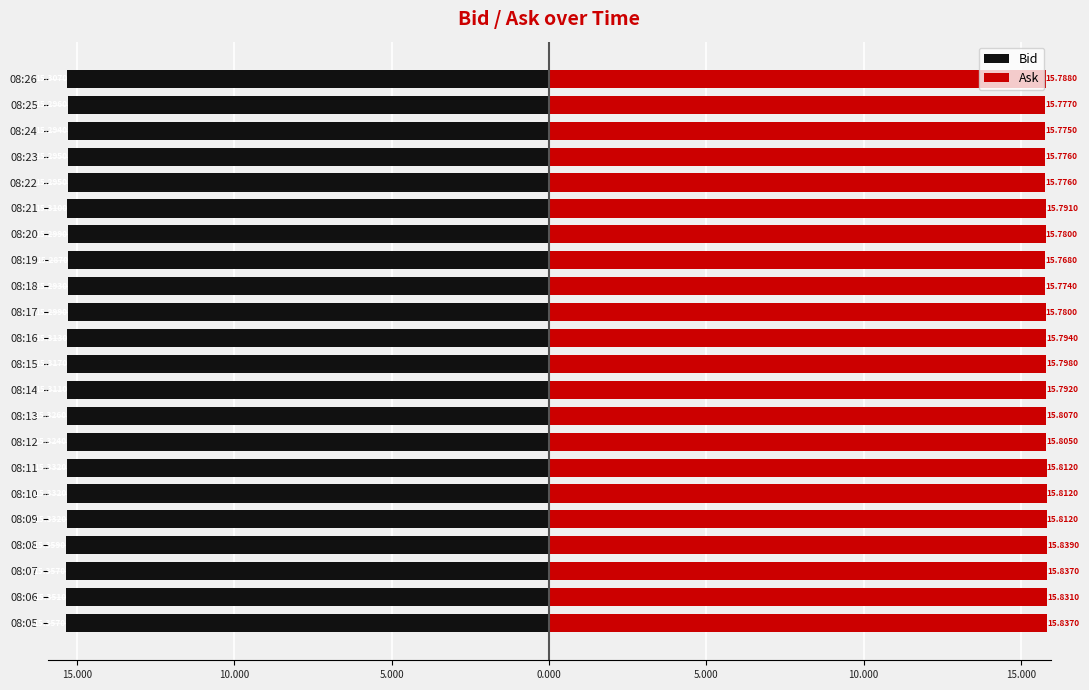

What is the difference between the second highest and minimum values in the Ask series?

0.1